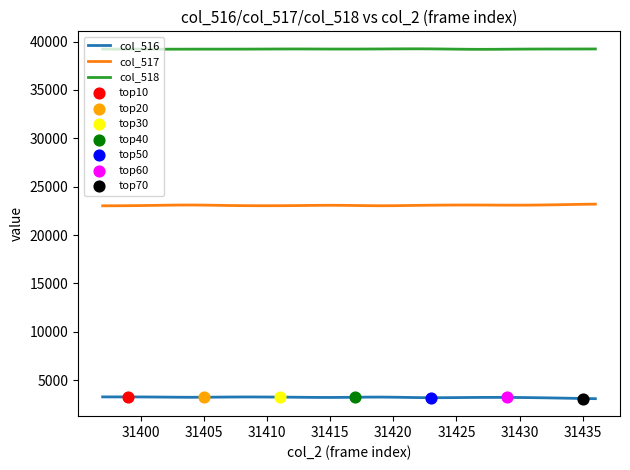

Which series has the largest total across all categories?

col_518